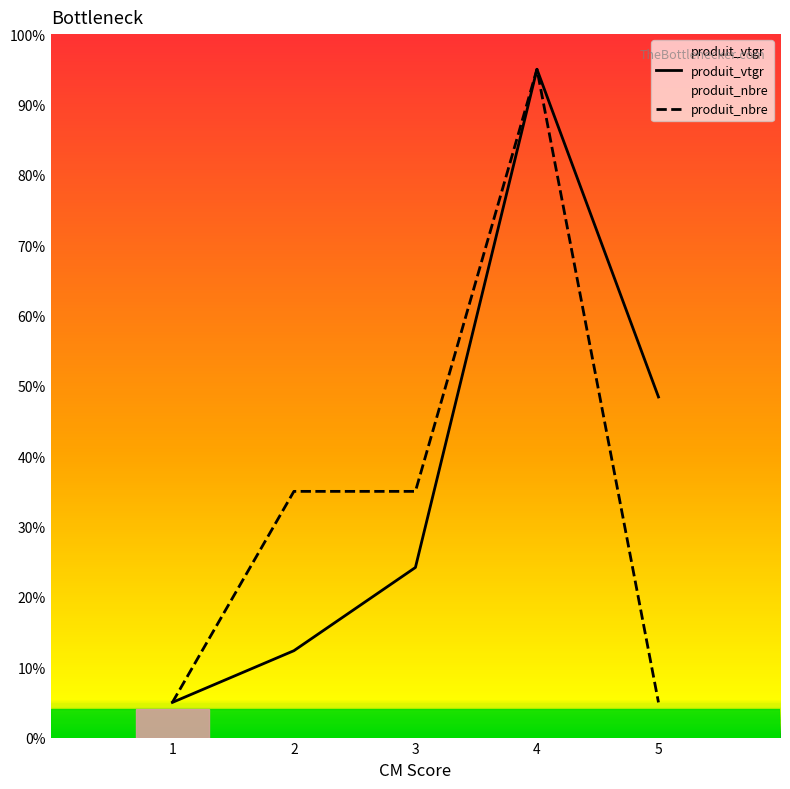

What is the value of the produit_nbre point at the 1st from the left?

5.0